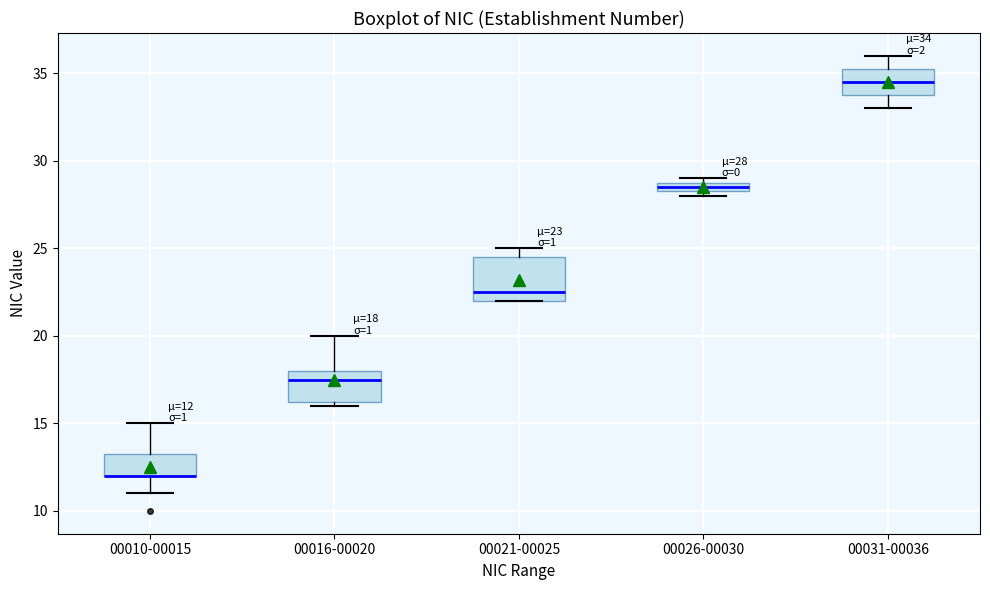

Which box is the tallest, from its lower edge to its upper edge?

00021-00025